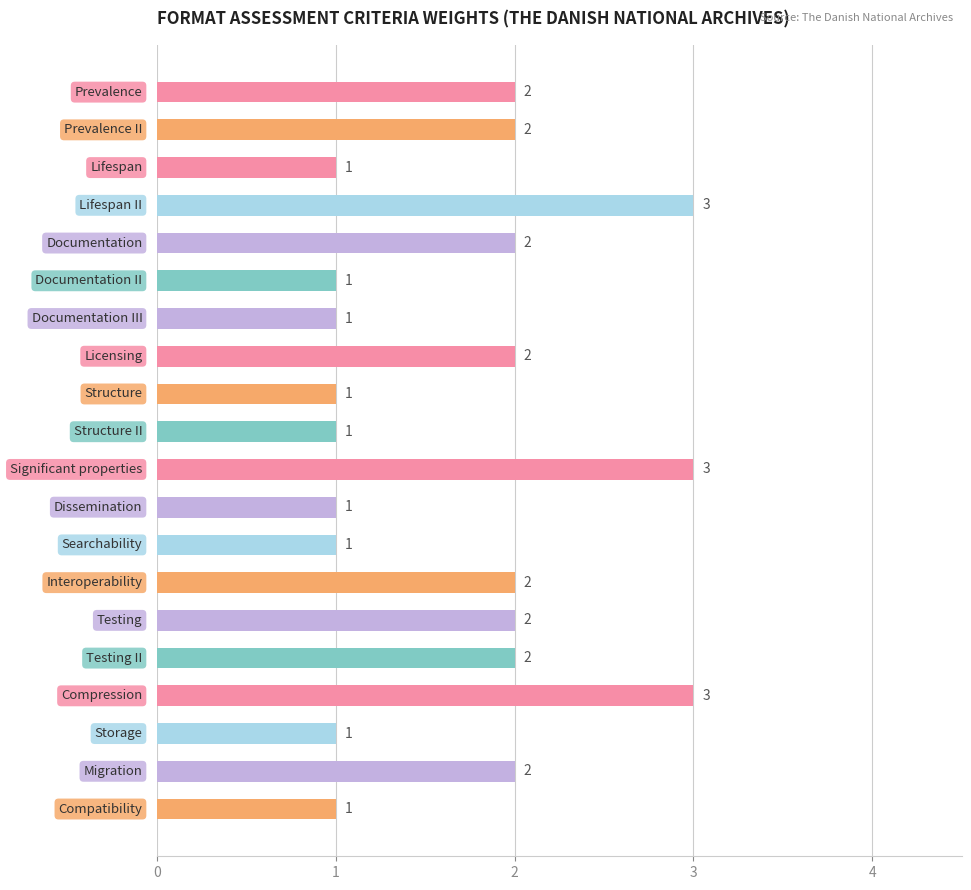

How many series are shown in this chart?

1